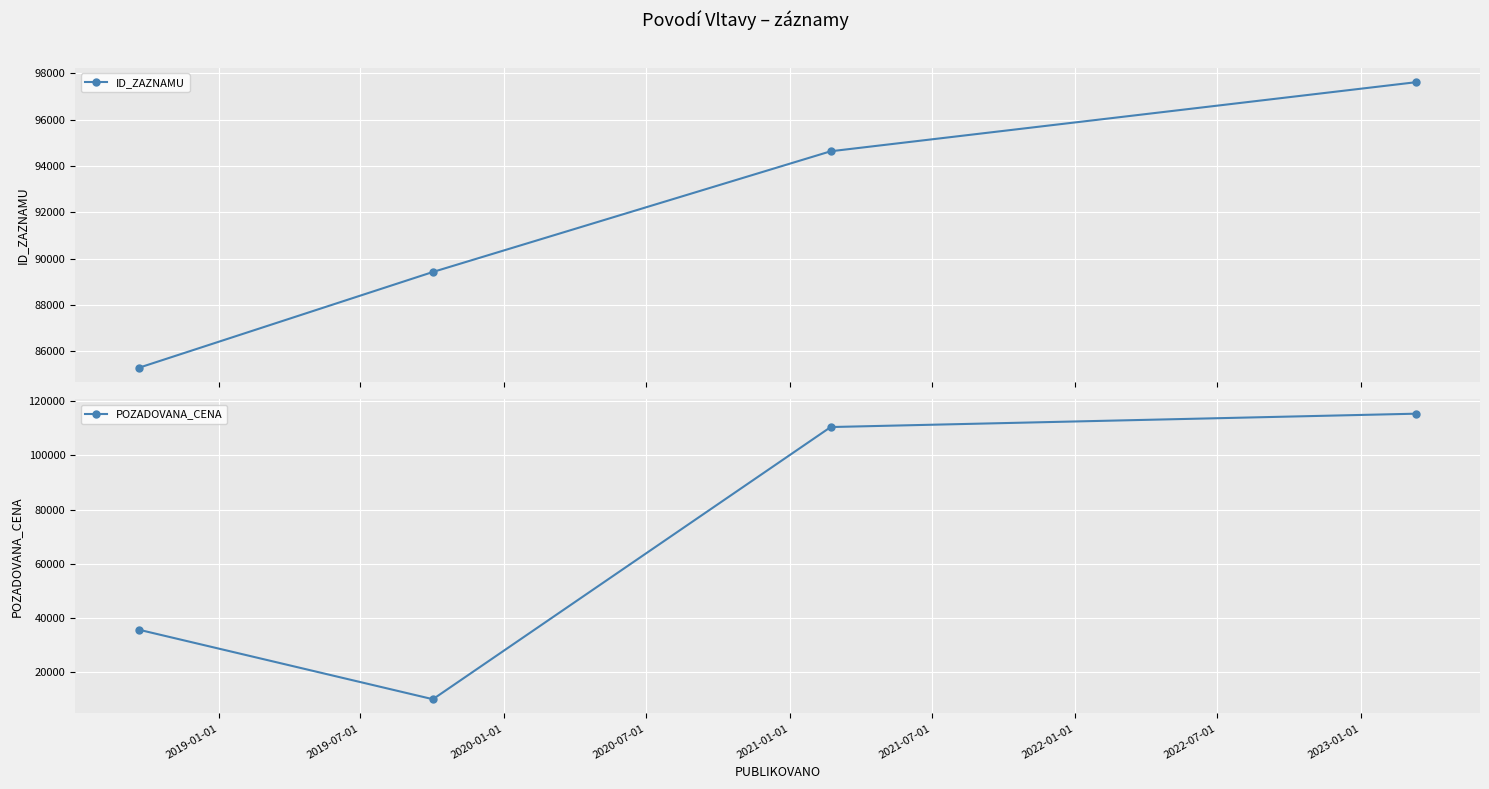

Rank the series by their maximum value, from lowest to highest.

ID_ZAZNAMU, POZADOVANA_CENA